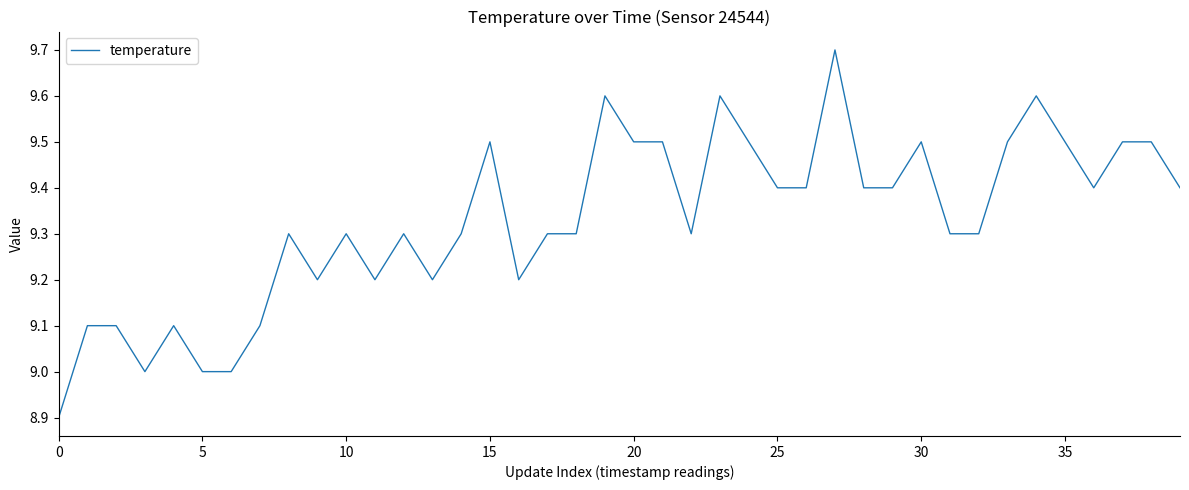

What is the maximum value shown in the chart?

9.7